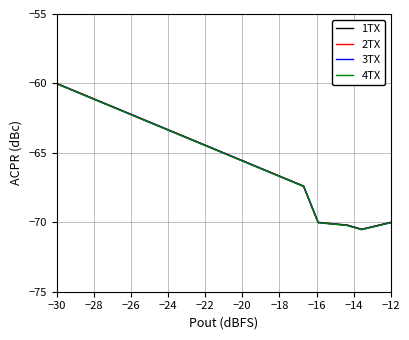

List the series in order of their overall mean, lowest first.

4TX, 3TX, 2TX, 1TX